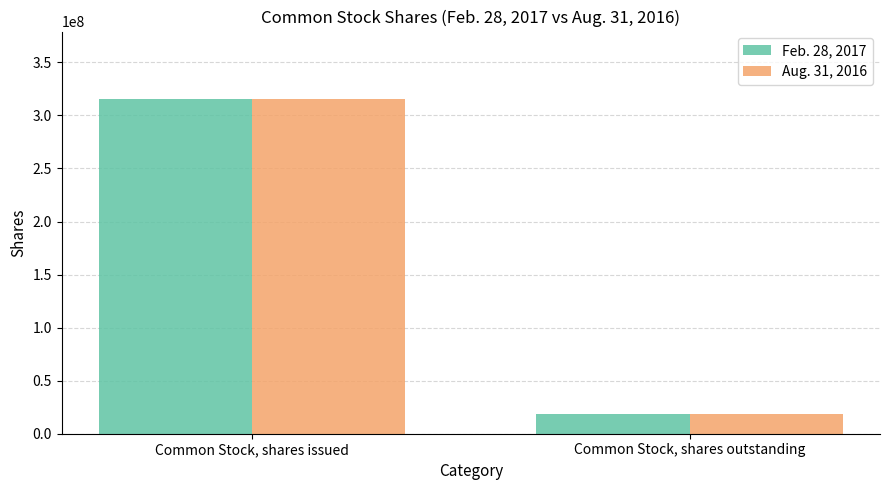

At which label does Feb. 28, 2017 reach its minimum?

Common Stock, shares outstanding